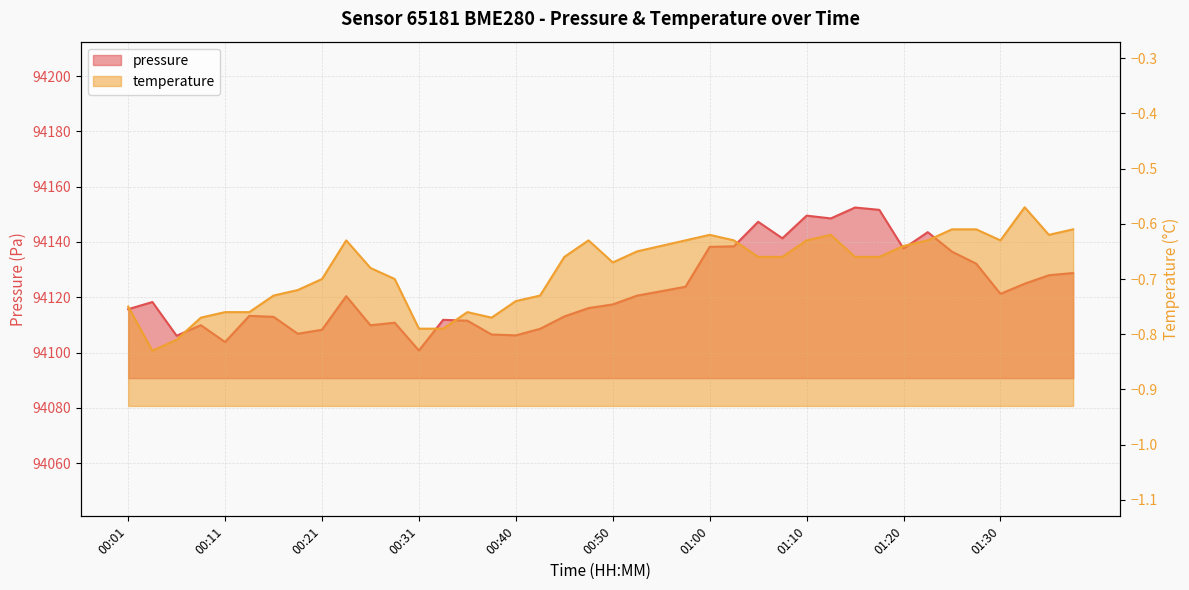

Does the chart have visible grid lines?

Yes